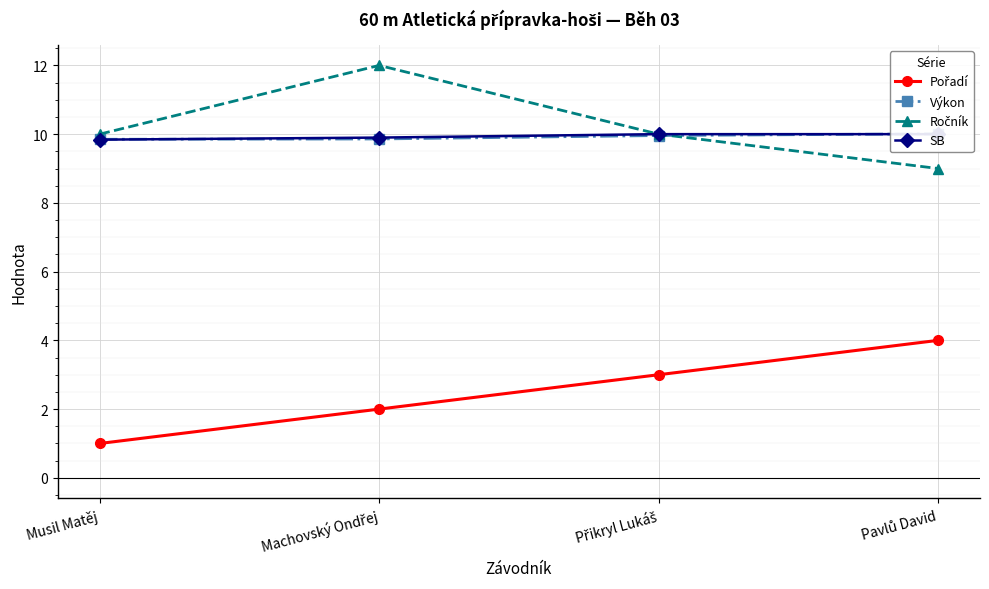

How many data points does each series have?

4